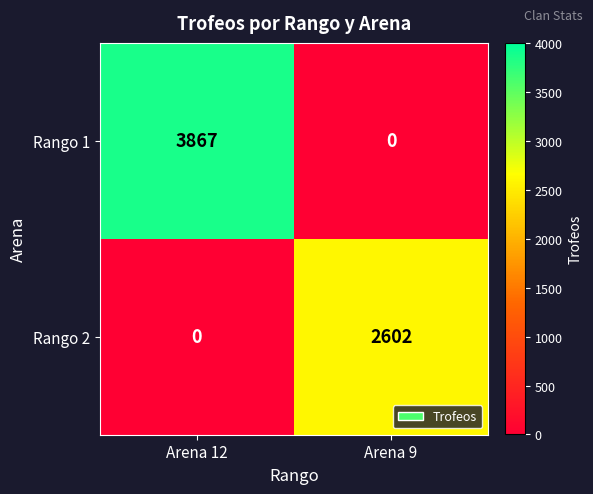

Rank the series by their average value, from lowest to highest.

Rango 2, Rango 1